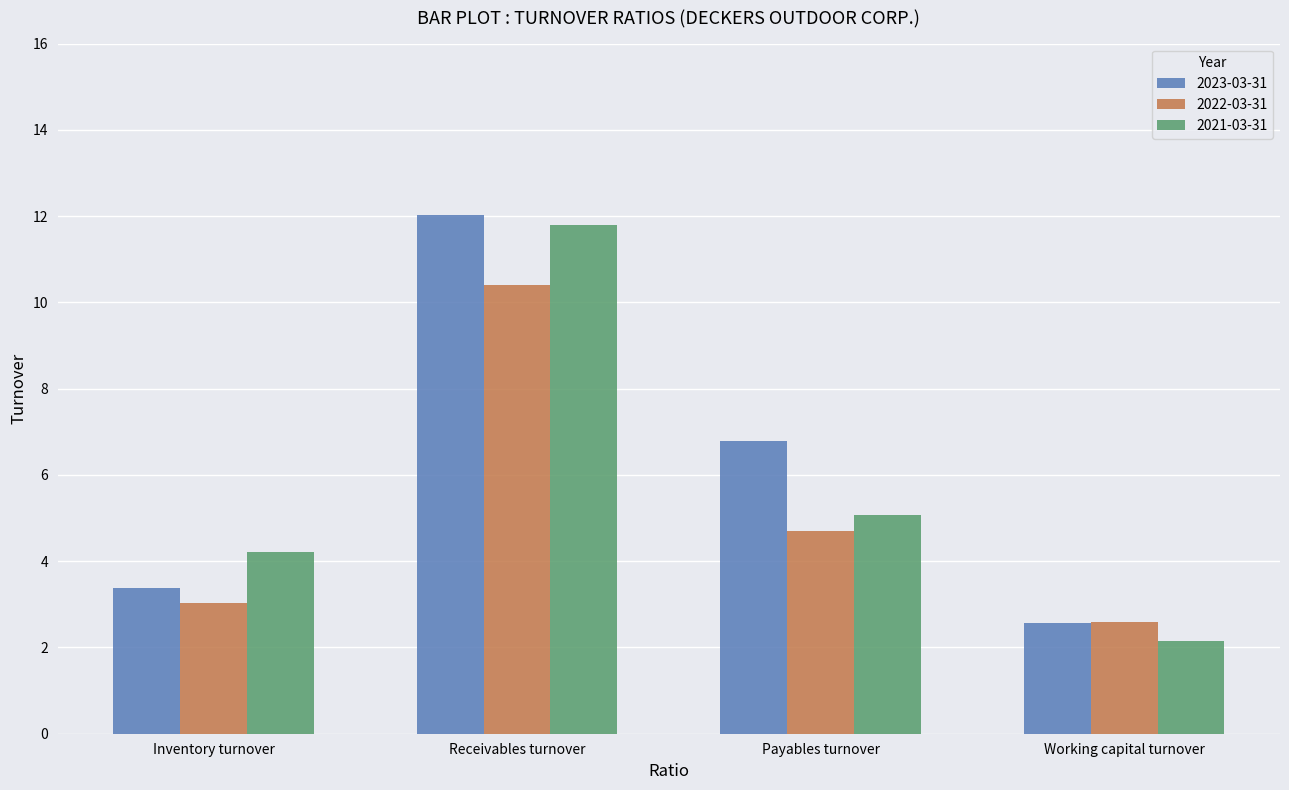

What is the value of the 2021-03-31 bar at the 1st from the left?

4.2